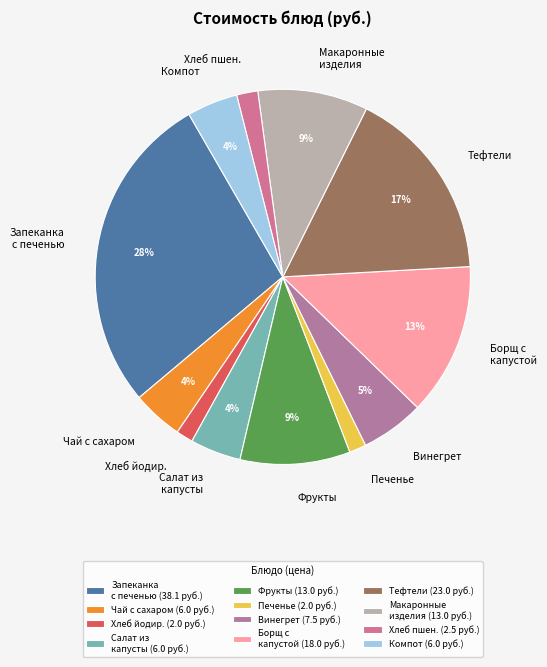

What percentage is the Хлеб пшен. slice, to the nearest percent?

2%